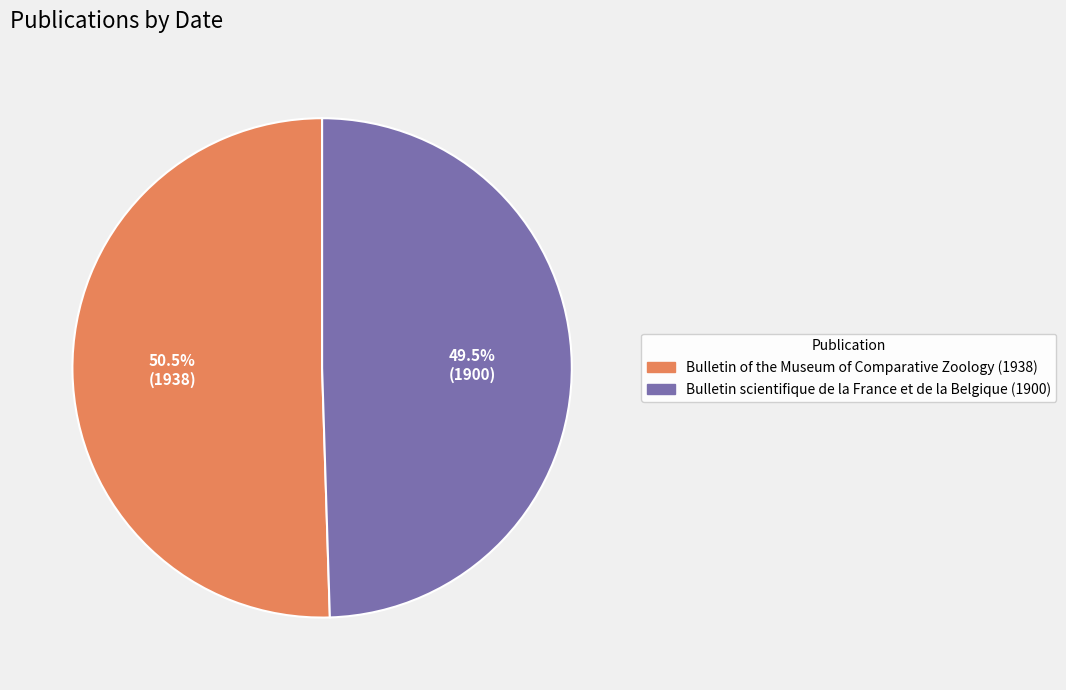

To the nearest percent, what is the average slice percentage?

50%